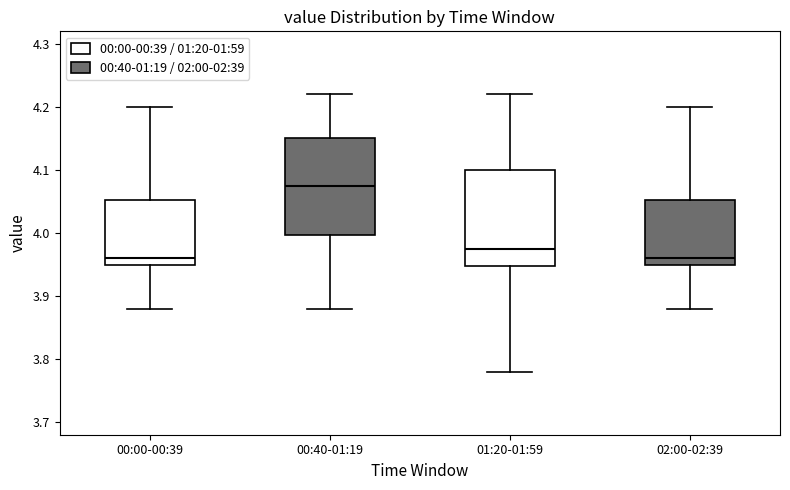

Reading left to right, read every box against the y-axis: the position of its median line, the range the box covers, and the ends of its whiskers. The values are not printed on the chart, so give them approximately, as read against the axis.

00:00-00:39: median 3.96, box 3.95 to 4.05, whiskers 3.88 to 4.20
00:40-01:19: median 4.08, box 4.00 to 4.15, whiskers 3.88 to 4.22
01:20-01:59: median 3.98, box 3.95 to 4.10, whiskers 3.78 to 4.22
02:00-02:39: median 3.96, box 3.95 to 4.05, whiskers 3.88 to 4.20